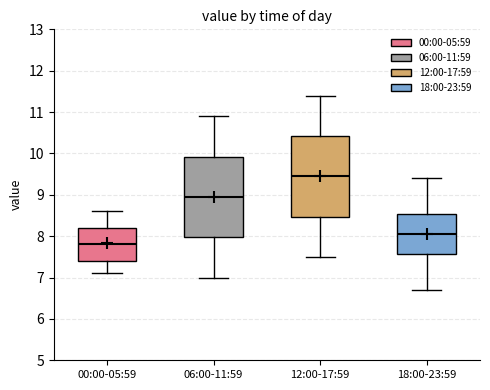

Reading left to right, transcribe this box plot: for each box, give where its median line is, the range the box spans, and where its two whiskers end, as read against the y-axis. The values are not printed on the chart, so give them approximately, as read against the axis.

00:00-05:59: median 7.8, box 7.4 to 8.2, whiskers 7.1 to 8.6
06:00-11:59: median 9.0, box 8.0 to 9.9, whiskers 7.0 to 10.9
12:00-17:59: median 9.5, box 8.5 to 10.4, whiskers 7.5 to 11.4
18:00-23:59: median 8.1, box 7.6 to 8.5, whiskers 6.7 to 9.4